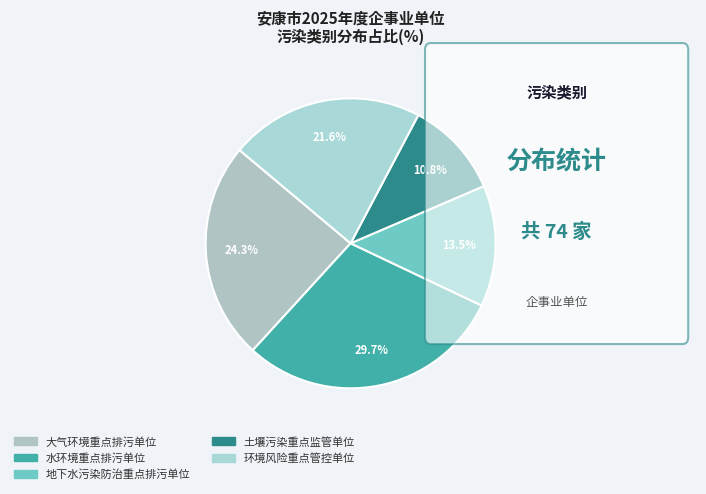

To the nearest percent, what is the average slice percentage?

20%